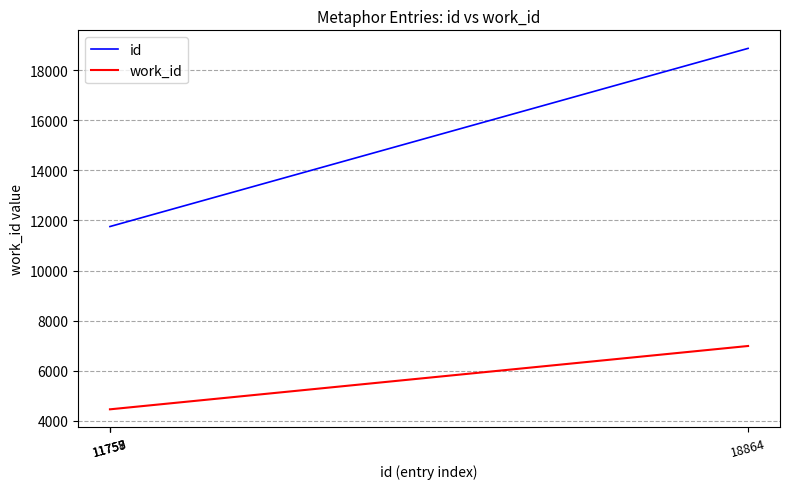

What is the minimum value shown in the chart?

4466